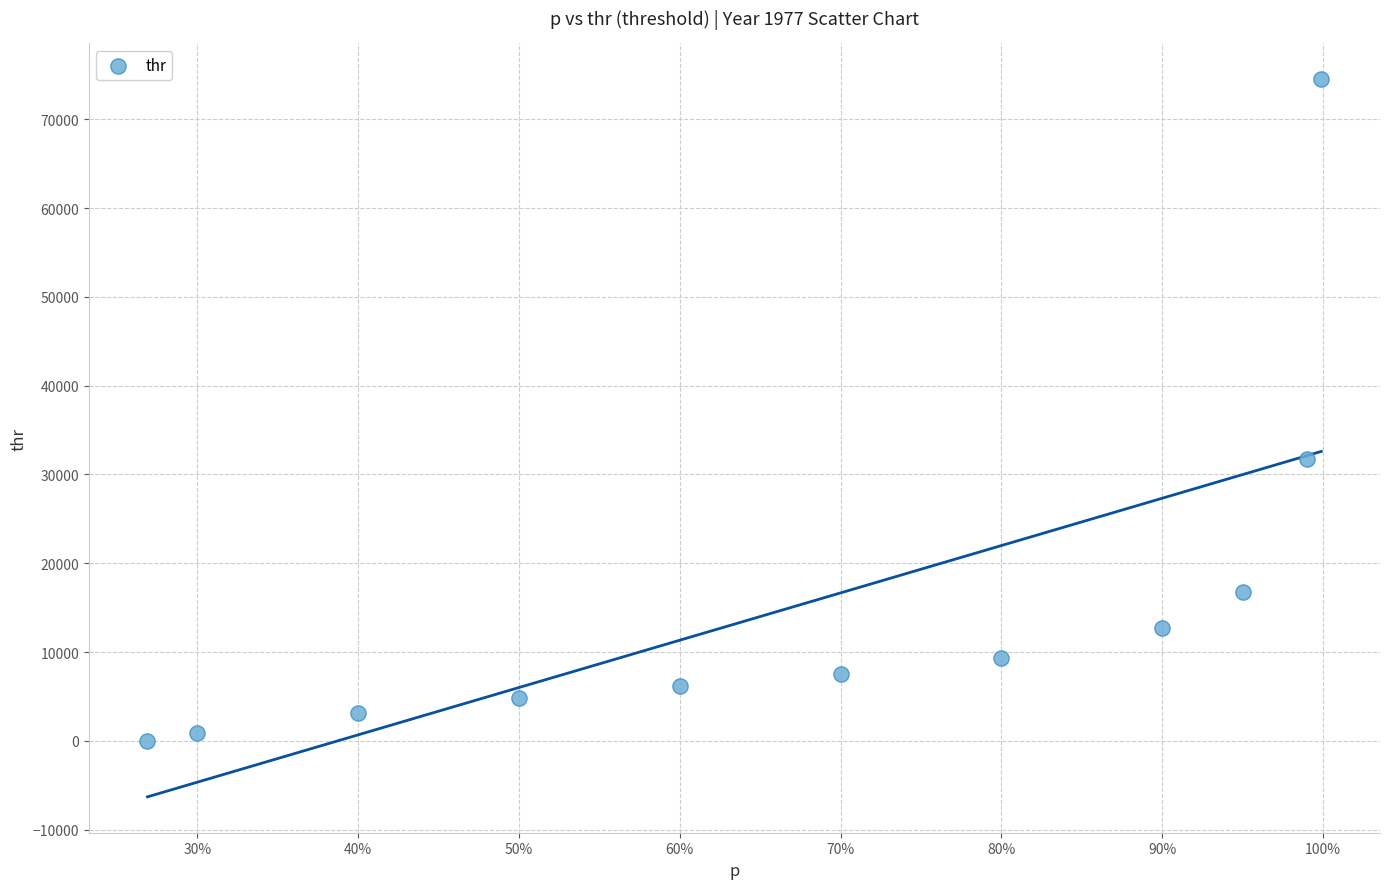

What Y value in the scatter plot is closest to 37244?

31715.0